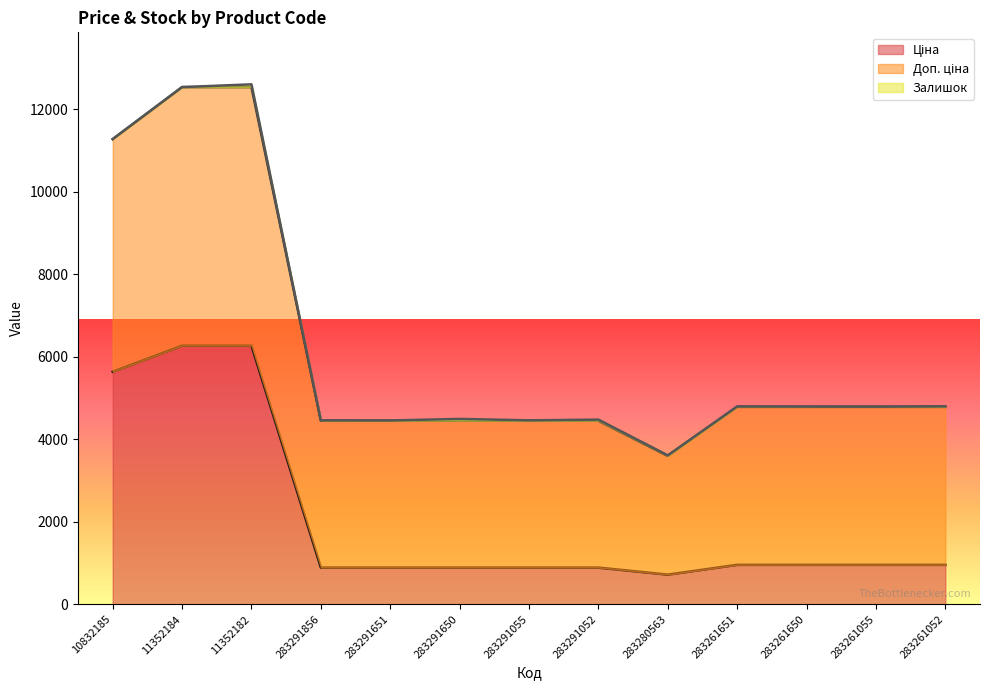

At which label does Доп. ціна first exceed 4789?

10832185